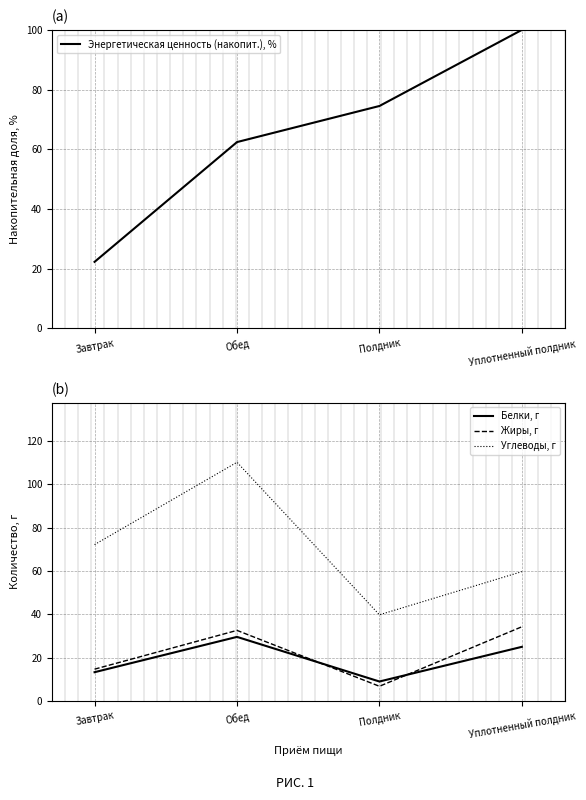

What position from the right is Уплотненный полдник?

1